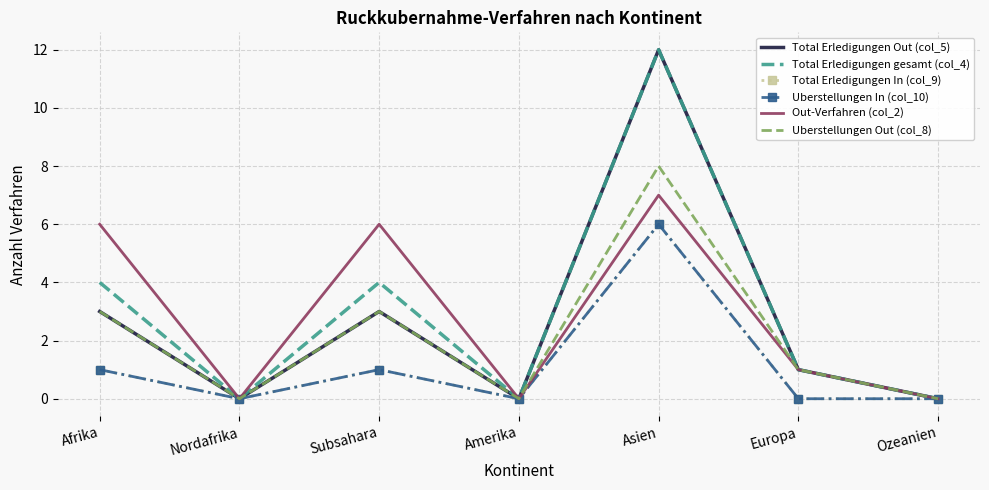

At which category is the sum across all series the highest?

Asien